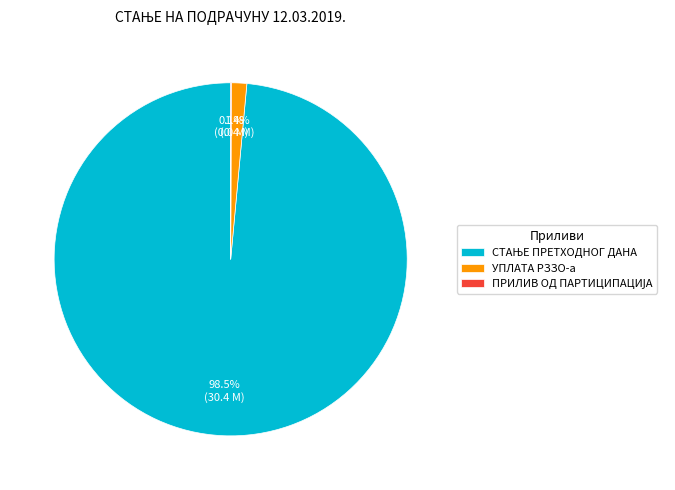

Is УПЛАТА РЗЗО-а the majority of the pie?

No